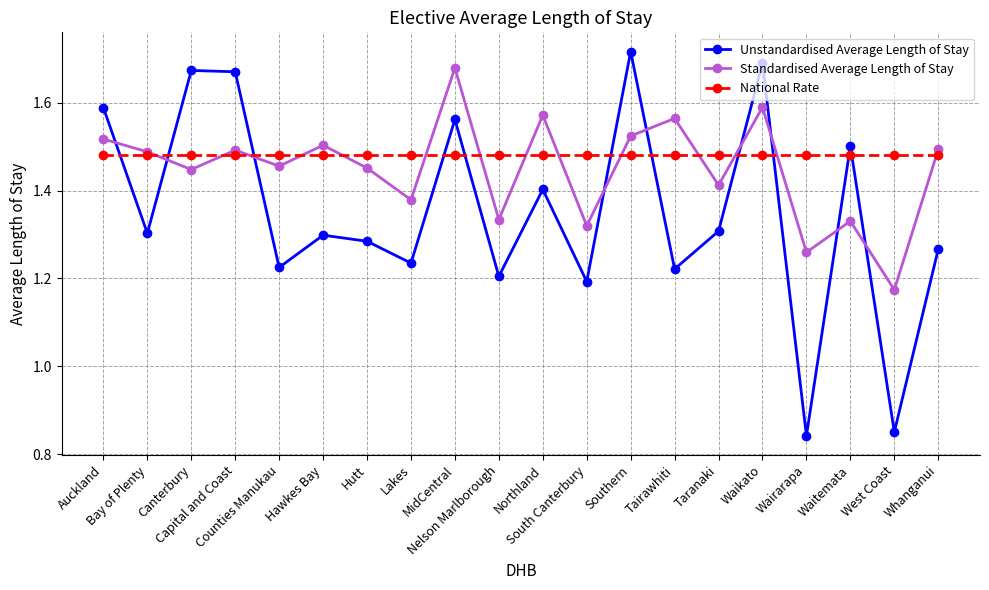

What is the difference between the Unstandardised Average Length of Stay values at Whanganui and Southern?

0.5